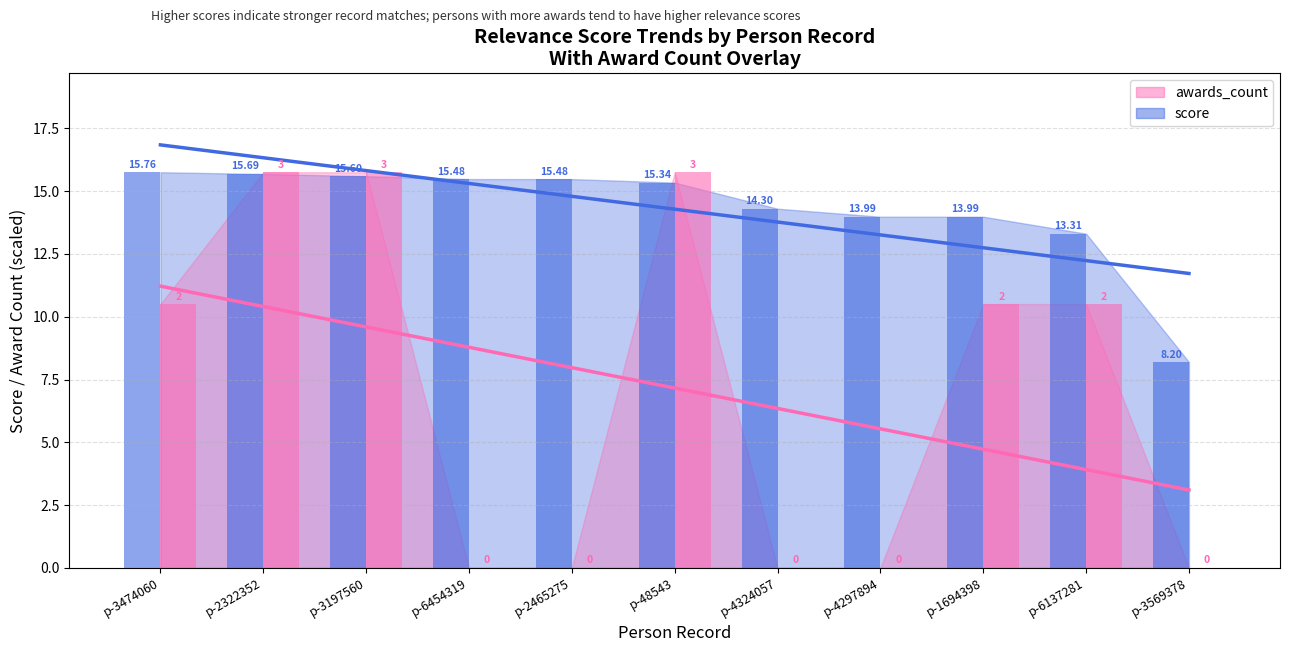

How many values in the score series are below 15?

5